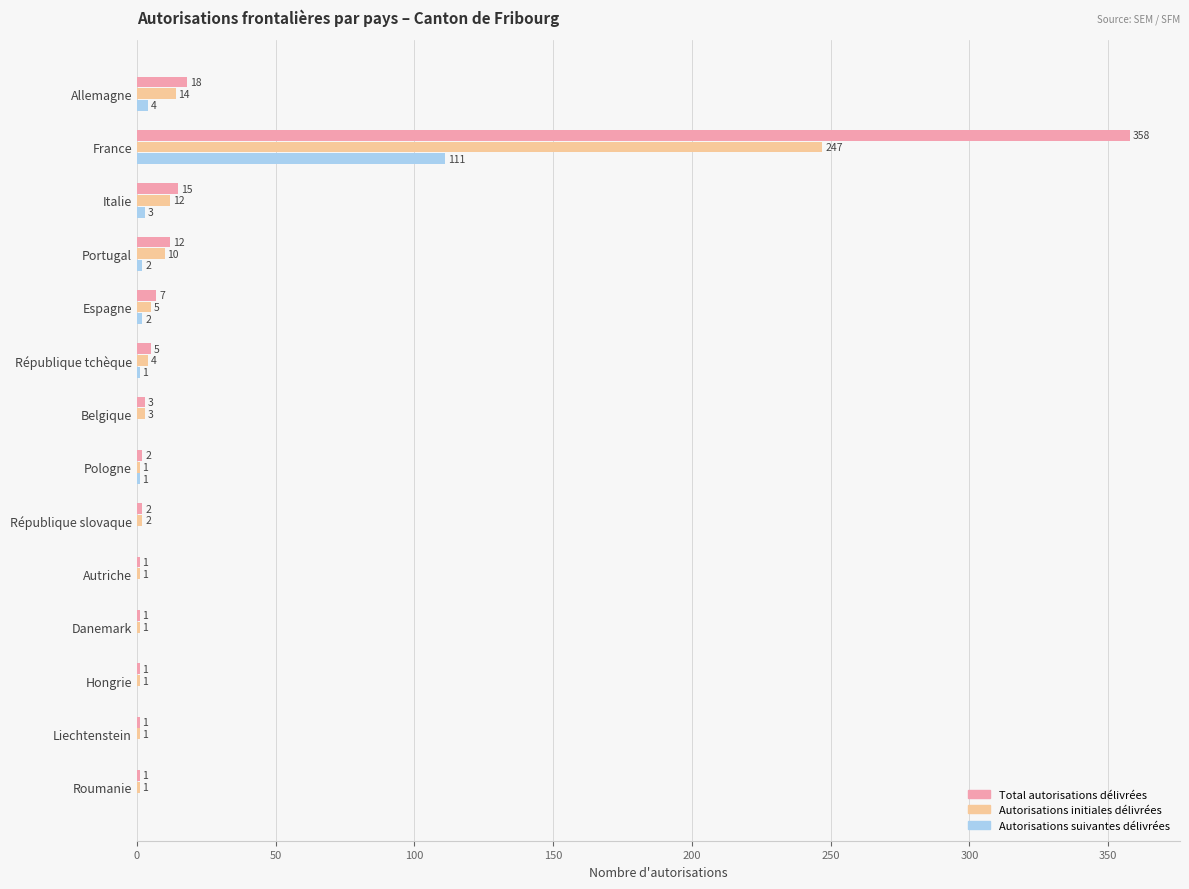

At which category is the sum across all series the highest?

France